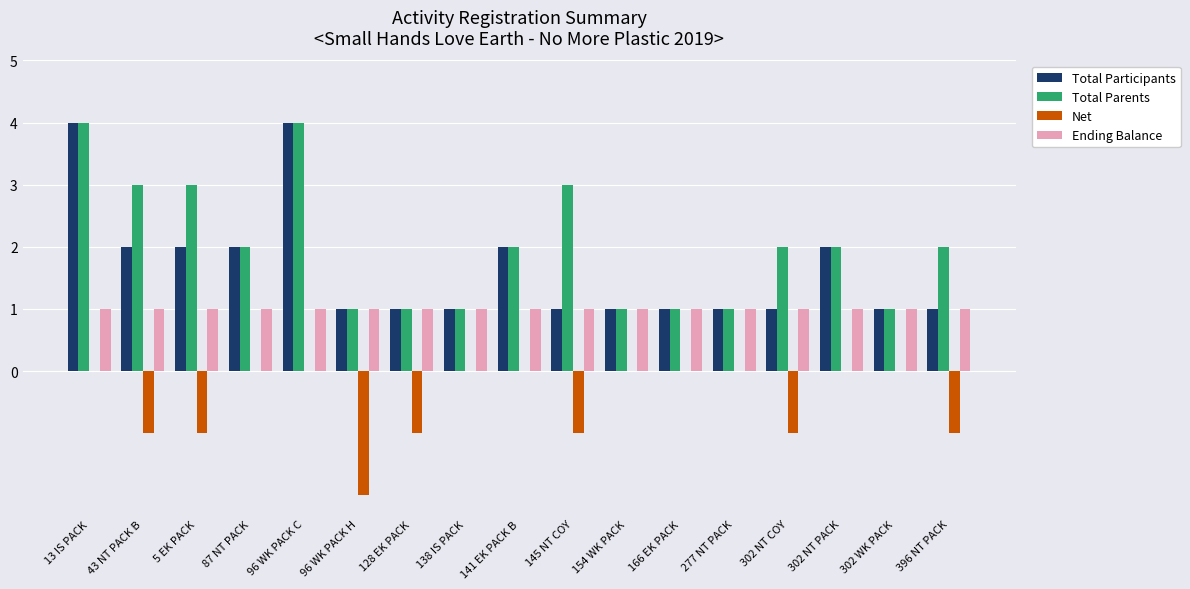

The value of Total Participants at 138 IS PACK is 1. True or false?

True